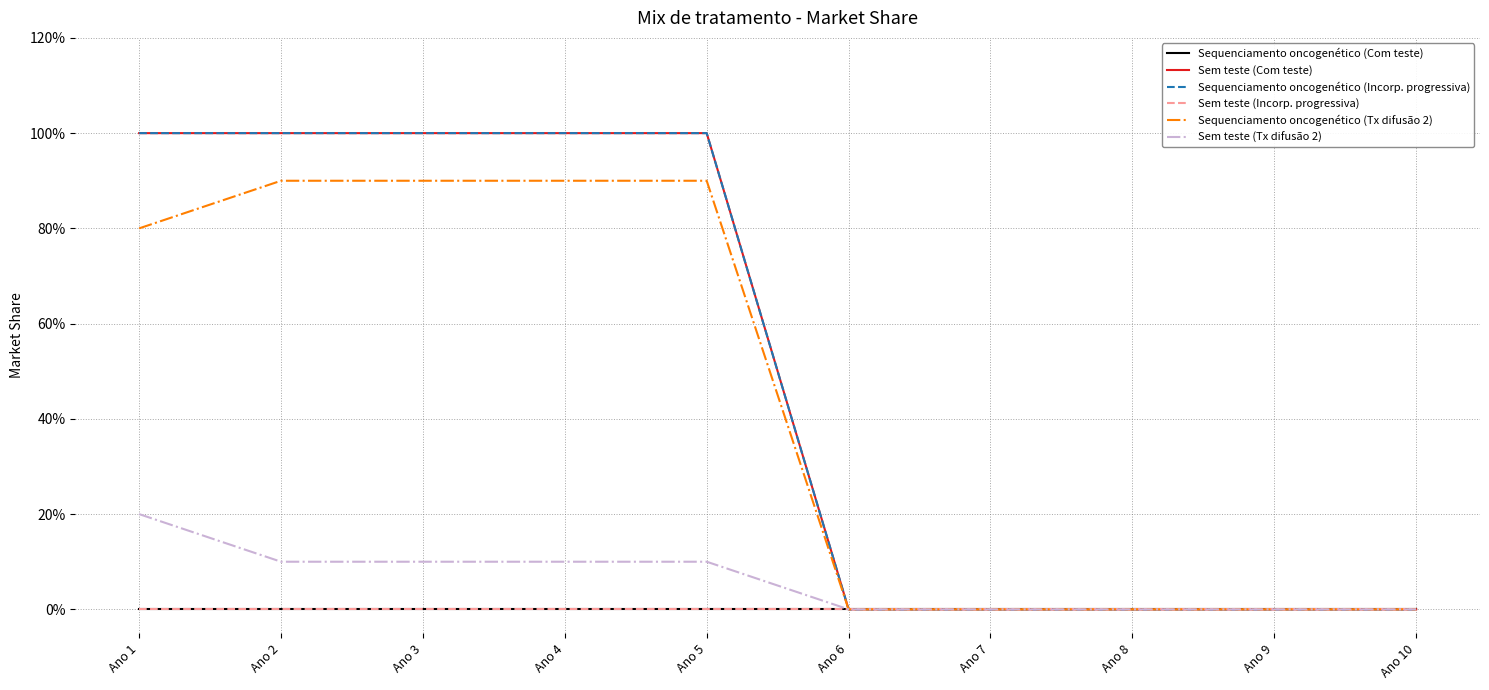

Reading left to right, what are all the values shown in this chart?

Sequenciamento oncogenético (Com teste): 0.0	0.0	0.0	0.0	0.0	0.0	0.0	0.0	0.0	0.0
Sem teste (Com teste): 1.0	1.0	1.0	1.0	1.0	0.0	0.0	0.0	0.0	0.0
Sequenciamento oncogenético (Incorp. progressiva): 1.0	1.0	1.0	1.0	1.0	0.0	0.0	0.0	0.0	0.0
Sem teste (Incorp. progressiva): 0.0	0.0	0.0	0.0	0.0	0.0	0.0	0.0	0.0	0.0
Sequenciamento oncogenético (Tx difusão 2): 0.8	0.9	0.9	0.9	0.9	0.0	0.0	0.0	0.0	0.0
Sem teste (Tx difusão 2): 0.2	0.1	0.1	0.1	0.1	0.0	0.0	0.0	0.0	0.0